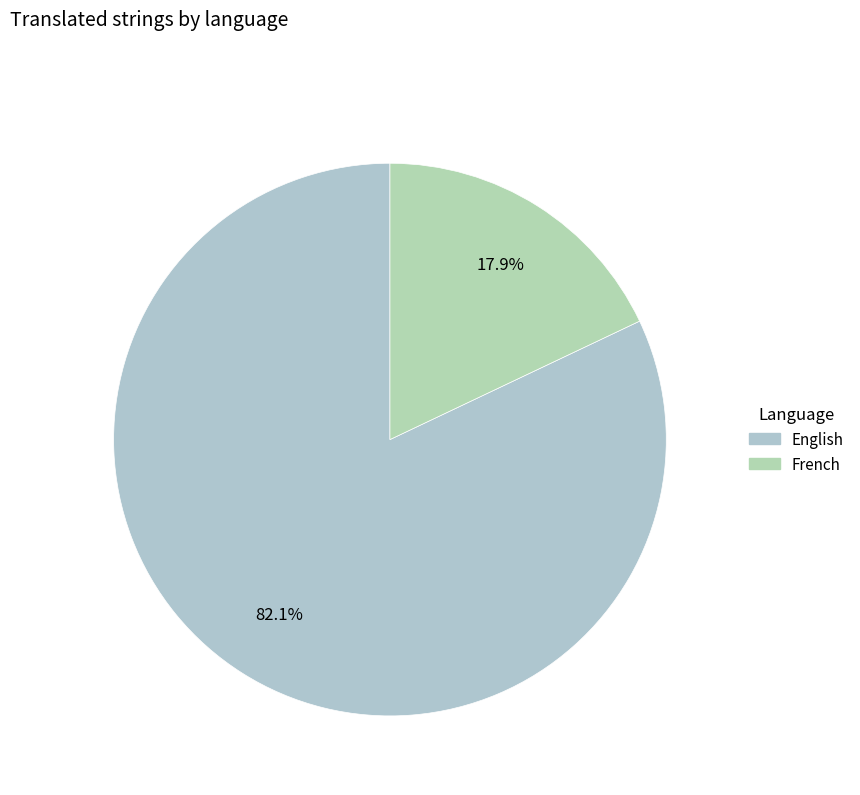

How many slices are in this pie chart?

2